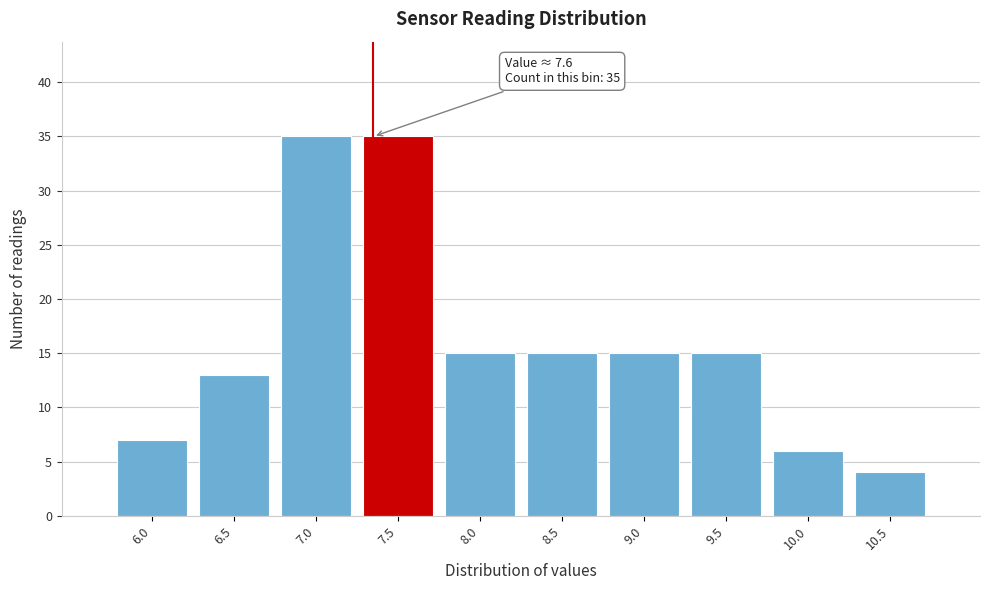

Reading left to right, extract all data points from this chart.

6.0=7	6.5=13	7.0=35	7.5=35	8.0=15	8.5=15	9.0=15	9.5=15	10.0=6	10.5=4